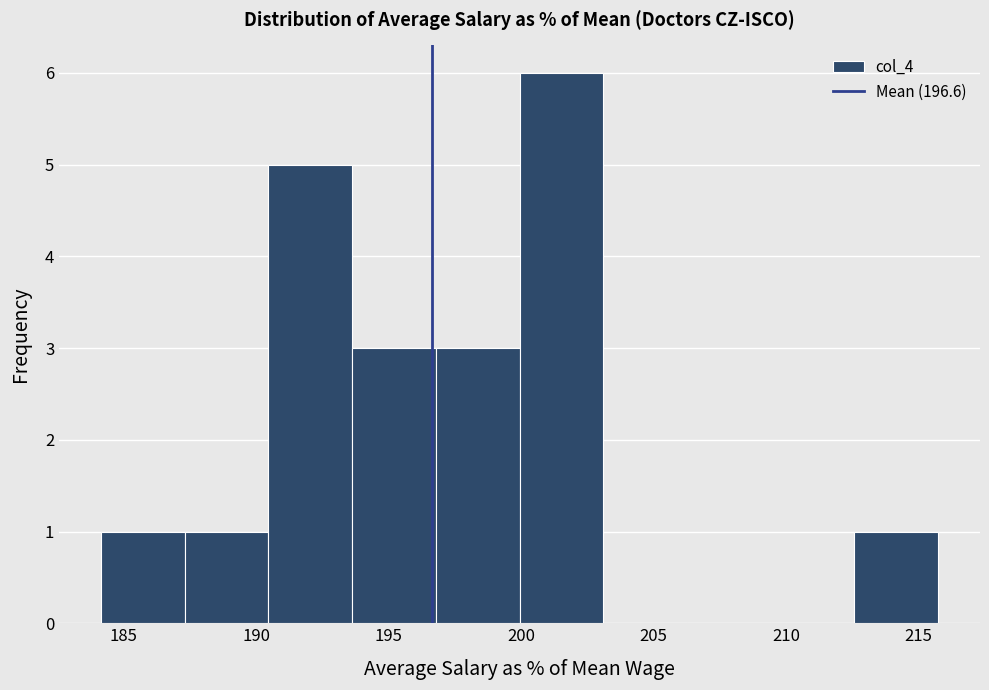

How tall is the bar that spans 187.5 to 190.5 on the x-axis? Neither the bar edges nor the heights are printed on the chart, so give them approximately, as read against the axes.

1